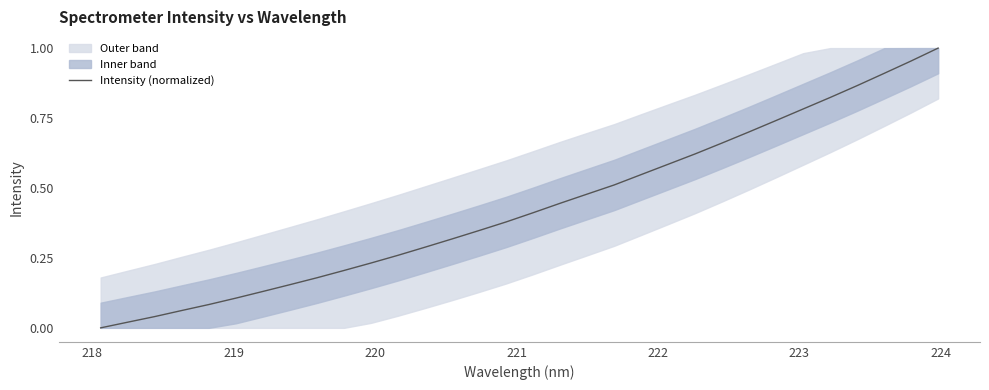

True or false: the data shows 0.0 at 218.

False